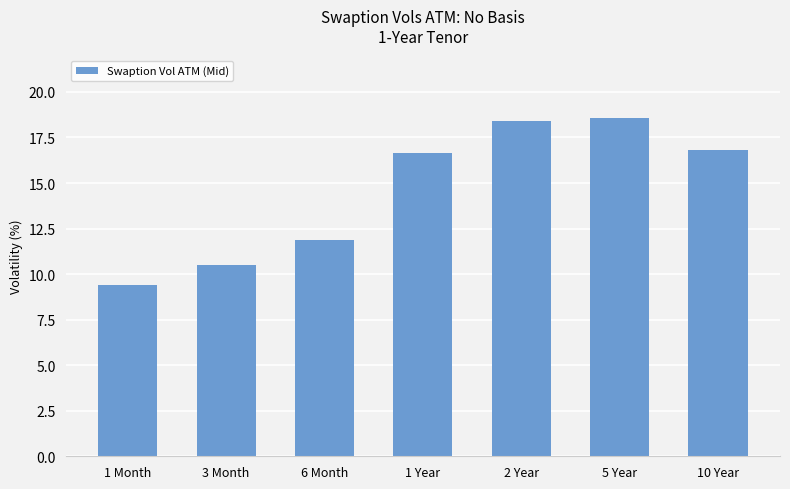

Is it true that the value at 2 Year is 11.0?

False